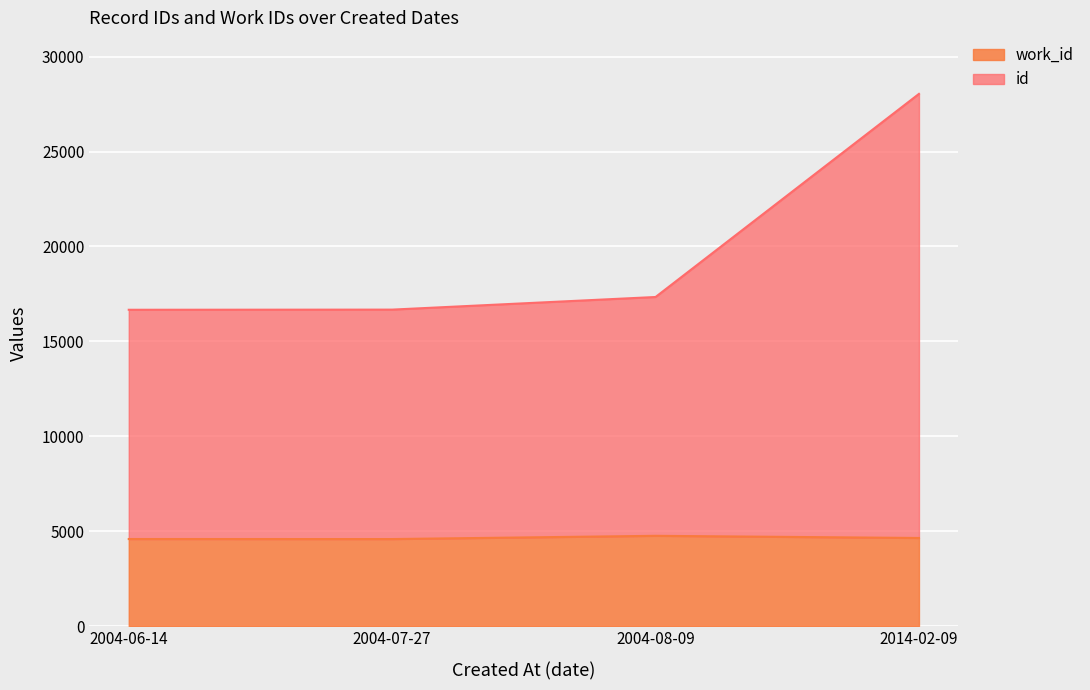

What is the total value across all series at 2004-08-09?

17336